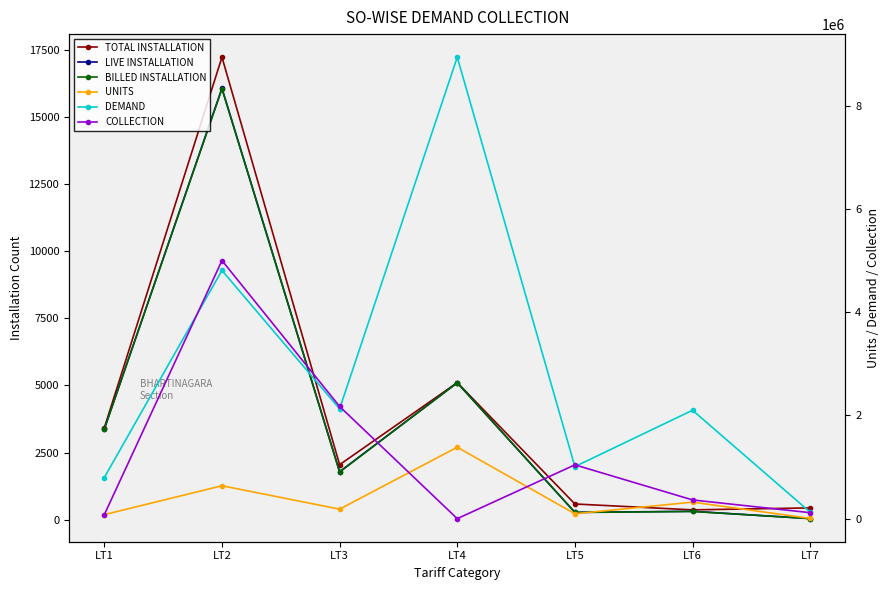

The value of UNITS at LT4 is 1383550.0. True or false?

True